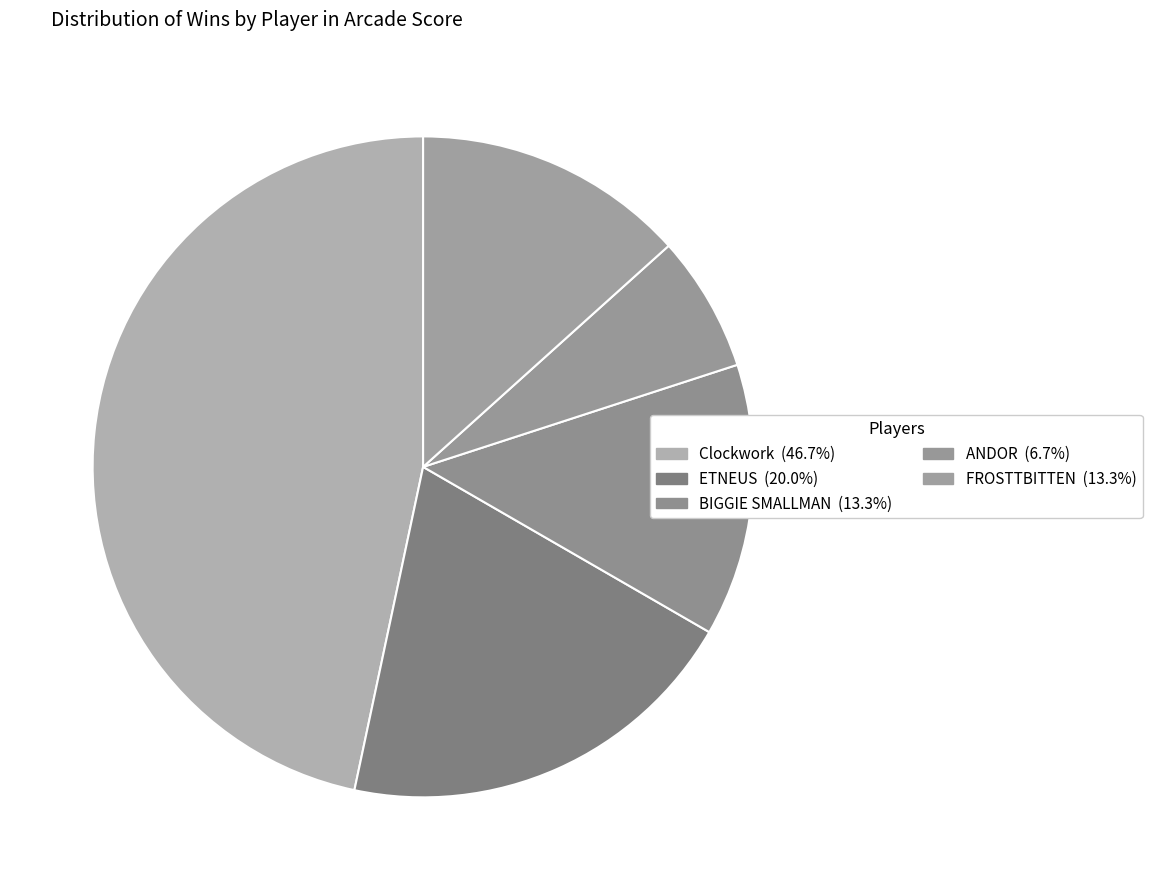

Is there a majority slice in this chart?

No